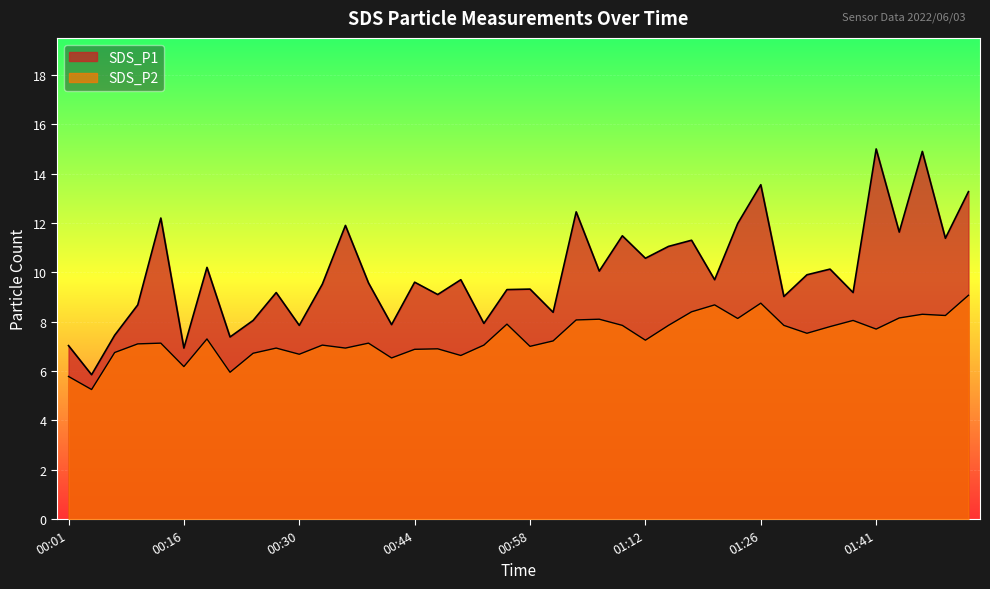

At how many categories does at least one series exceed 5?

40